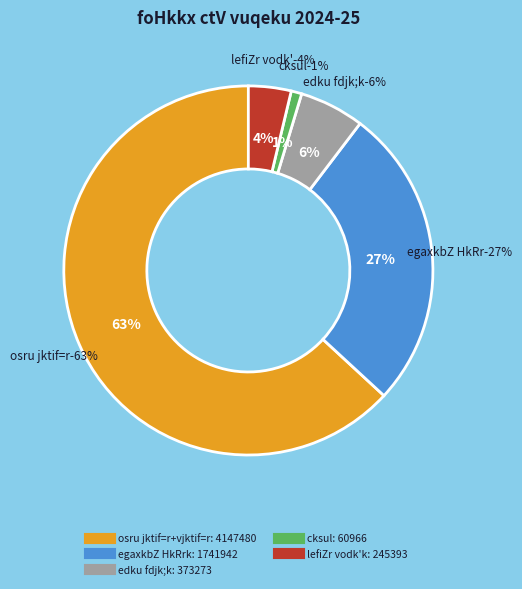

What is the change in value from egaxkbZ HkRrk to cksul?

-1680976